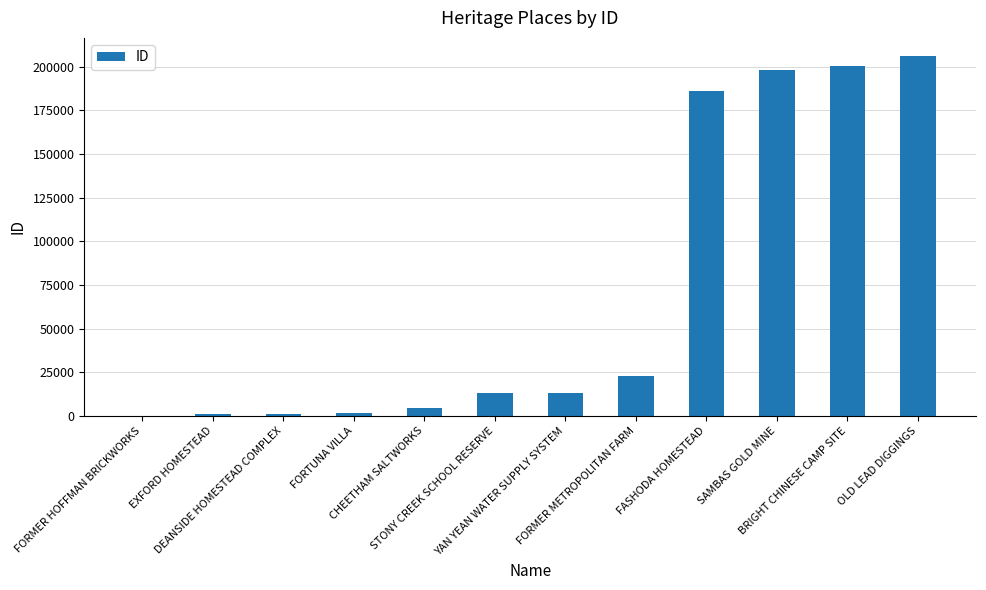

How many data points does each series have?

12